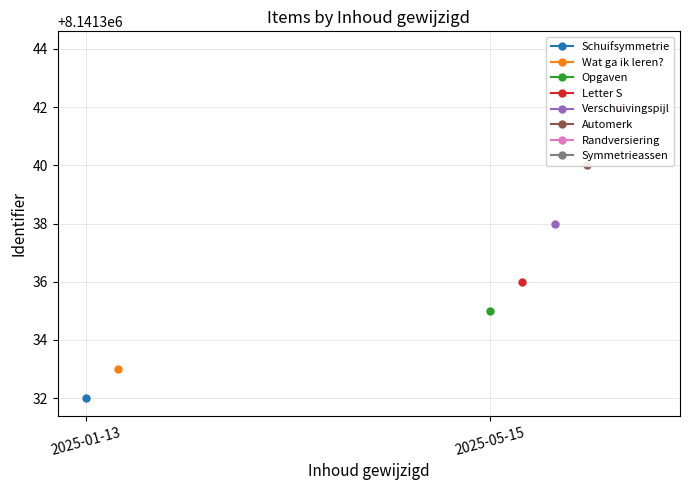

Rank the categories by value from lowest to highest.

2025-01-13, 2025-01-13, 2025-05-15, 2025-05-15, 2025-05-15, 2025-05-15, 2025-05-15, 2025-05-15